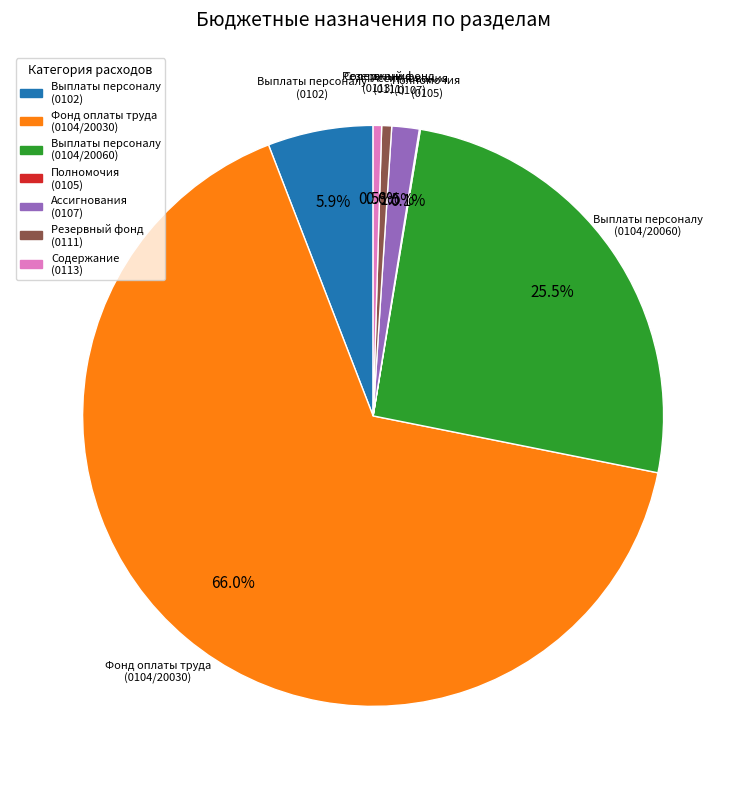

Which slice is the largest?

Фонд оплаты труда (0104/20030)